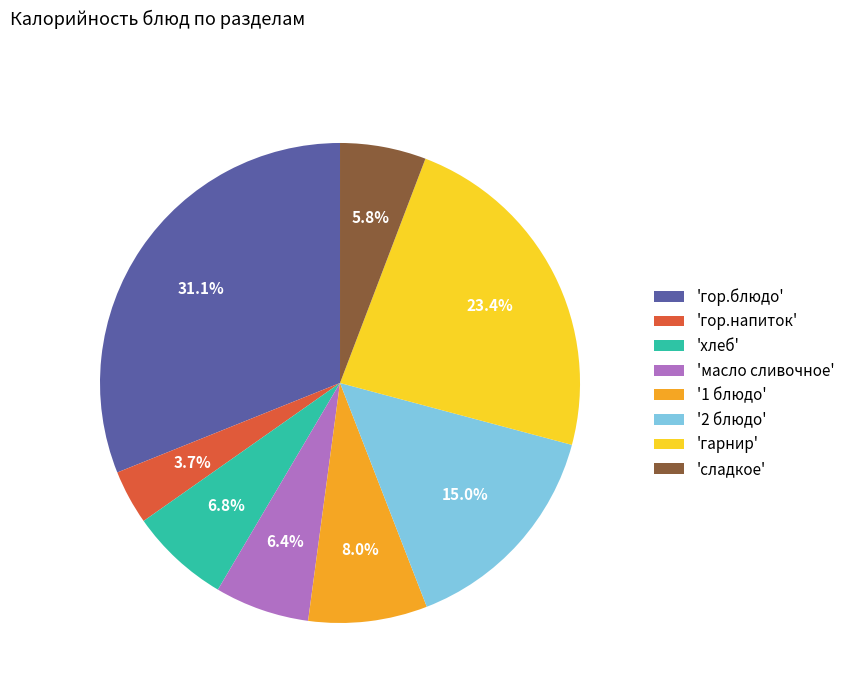

Which has a higher value, 'гор.напиток' or 'масло сливочное'?

'масло сливочное'